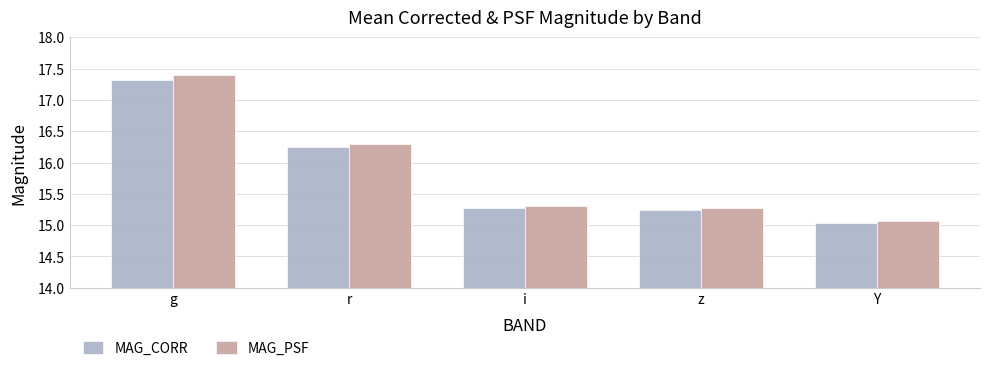

How many bars are there in each group?

2